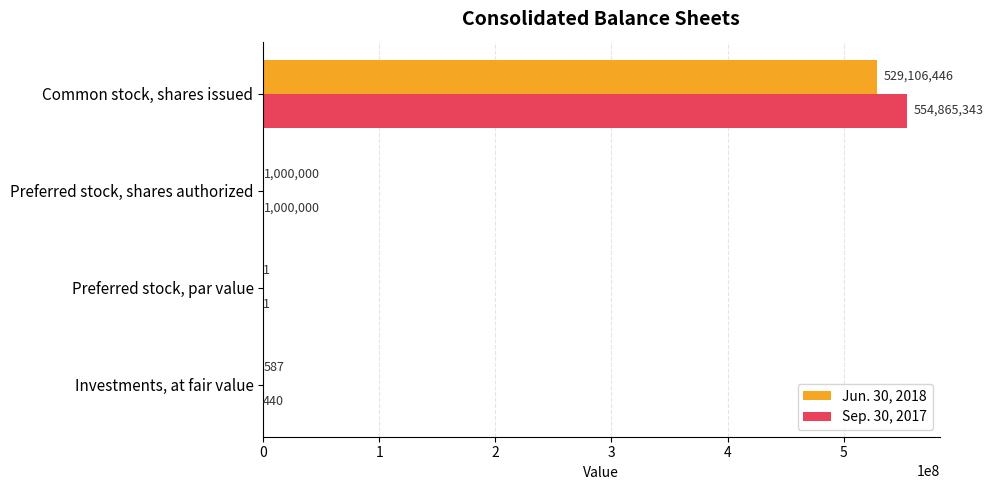

Which category has the highest value in the Sep. 30, 2017 series?

Common stock, shares issued